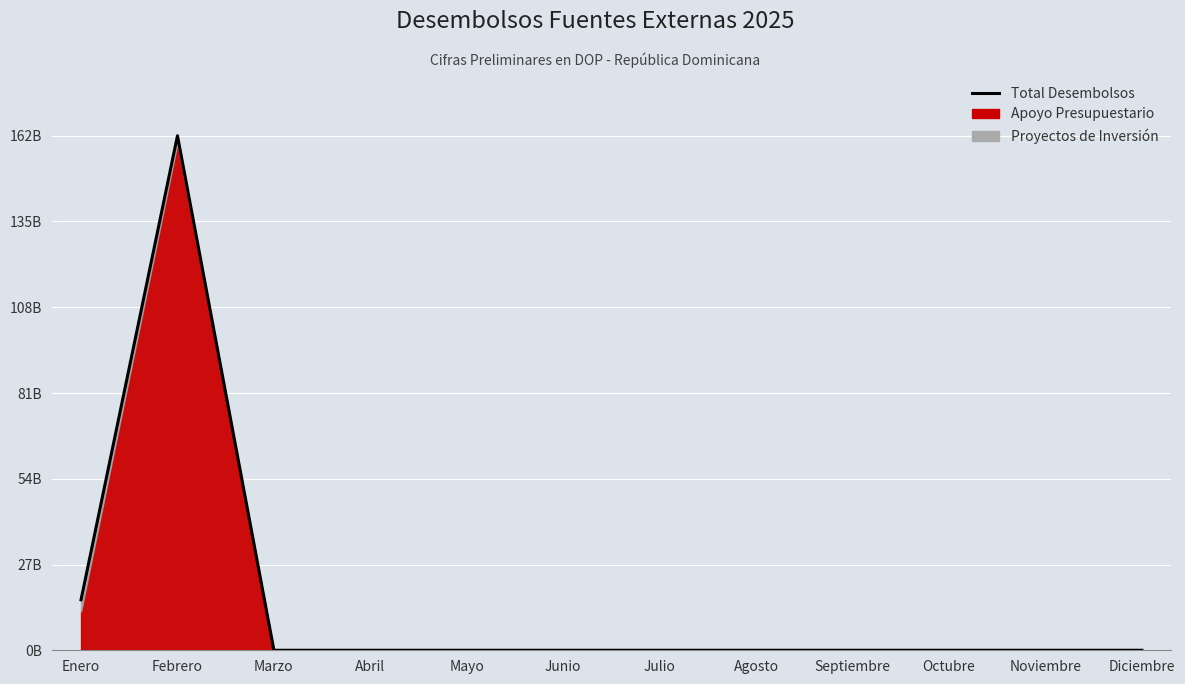

What is the label of the 6th point from the left?

Junio